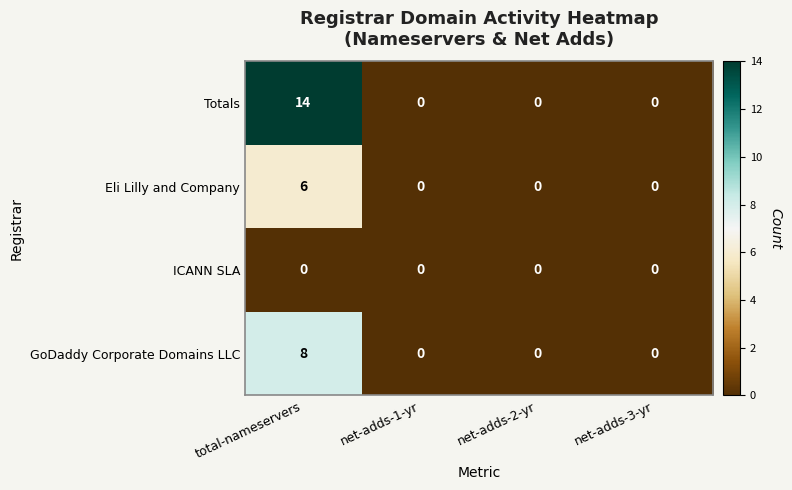

Reading left to right, what are all the values shown in this chart?

Totals: 14	0	0	0
Eli Lilly and Company: 6	0	0	0
ICANN SLA: 0	0	0	0
GoDaddy Corporate Domains LLC: 8	0	0	0